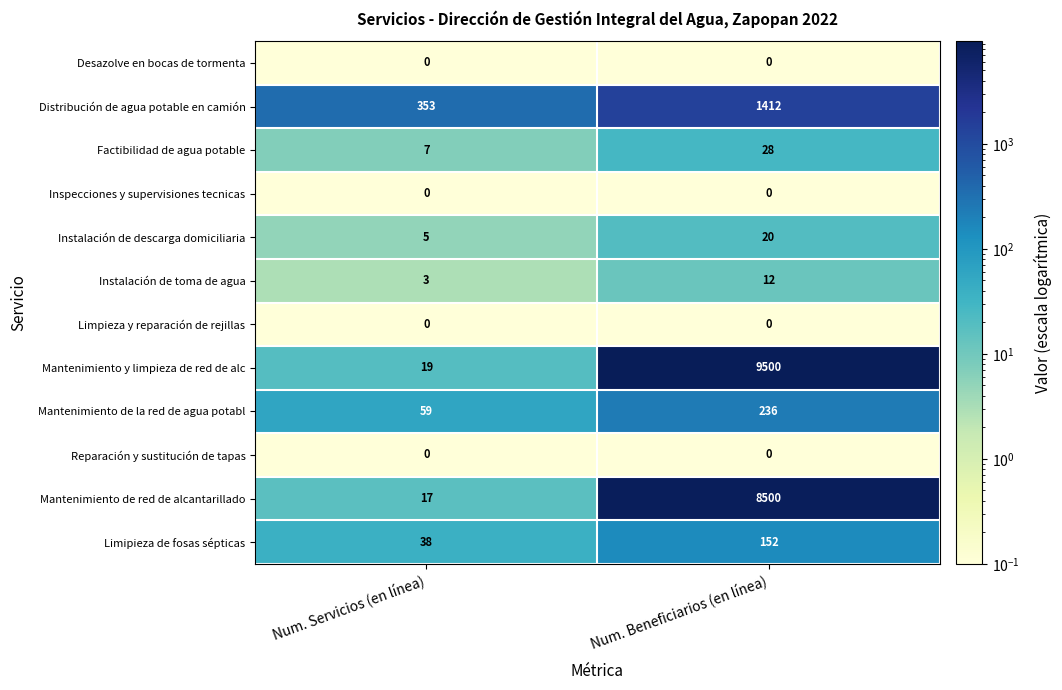

Reading left to right, what are all the values shown in this chart?

Desazolve en bocas de tormenta: Num. Servicios (en línea)=0	Num. Beneficiarios (en línea)=0
Distribución de agua potable en camión: Num. Servicios (en línea)=353	Num. Beneficiarios (en línea)=1412
Factibilidad de agua potable: Num. Servicios (en línea)=7	Num. Beneficiarios (en línea)=28
Inspecciones y supervisiones tecnicas: Num. Servicios (en línea)=0	Num. Beneficiarios (en línea)=0
Instalación de descarga domiciliaria: Num. Servicios (en línea)=5	Num. Beneficiarios (en línea)=20
Instalación de toma de agua: Num. Servicios (en línea)=3	Num. Beneficiarios (en línea)=12
Limpieza y reparación de rejillas: Num. Servicios (en línea)=0	Num. Beneficiarios (en línea)=0
Mantenimiento y limpieza de red de alc: Num. Servicios (en línea)=19	Num. Beneficiarios (en línea)=9500
Mantenimiento de la red de agua potabl: Num. Servicios (en línea)=59	Num. Beneficiarios (en línea)=236
Reparación y sustitución de tapas: Num. Servicios (en línea)=0	Num. Beneficiarios (en línea)=0
Mantenimiento de red de alcantarillado: Num. Servicios (en línea)=17	Num. Beneficiarios (en línea)=8500
Limipieza de fosas sépticas: Num. Servicios (en línea)=38	Num. Beneficiarios (en línea)=152